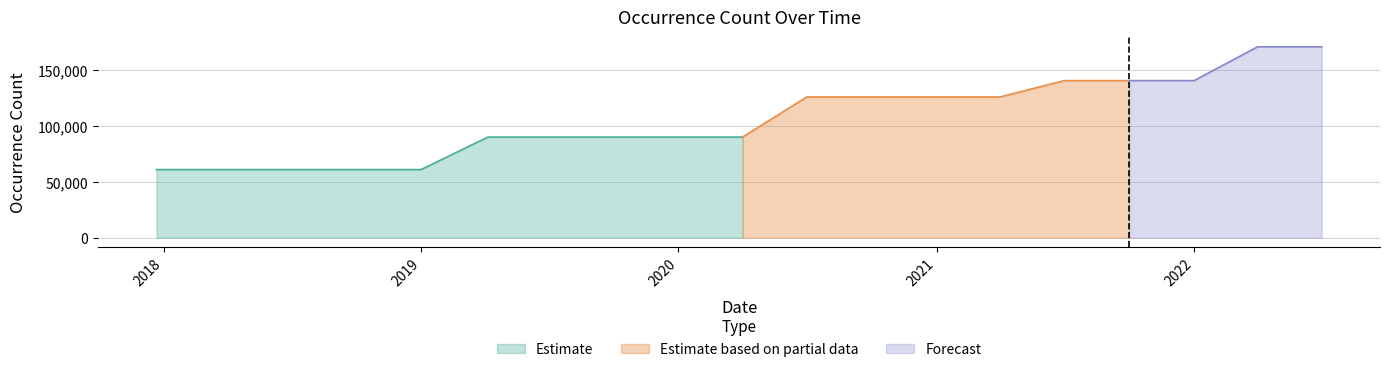

Rank the categories by value from highest to lowest.

2022-04-01, 2022-07-01, 2021-07-01, 2021-10-01, 2022-01-01, 2020-07-01, 2020-10-01, 2021-01-01, 2021-04-01, 2019-04-06, 2019-07-01, 2019-10-09, 2020-01-01, 2020-04-01, 2017-12-22, 2018-04-09, 2018-07-11, 2018-09-28, 2019-01-01